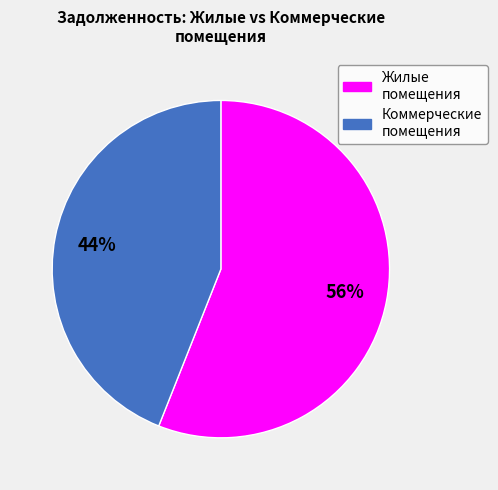

To the nearest percent, what is the average slice percentage?

50%